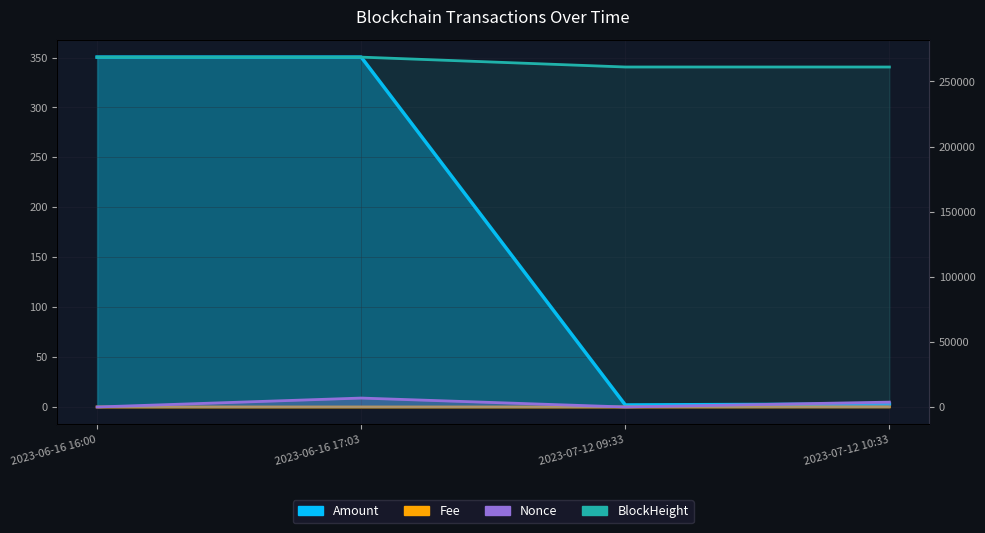

True or false: BlockHeight and Nonce intersect in this chart.

False